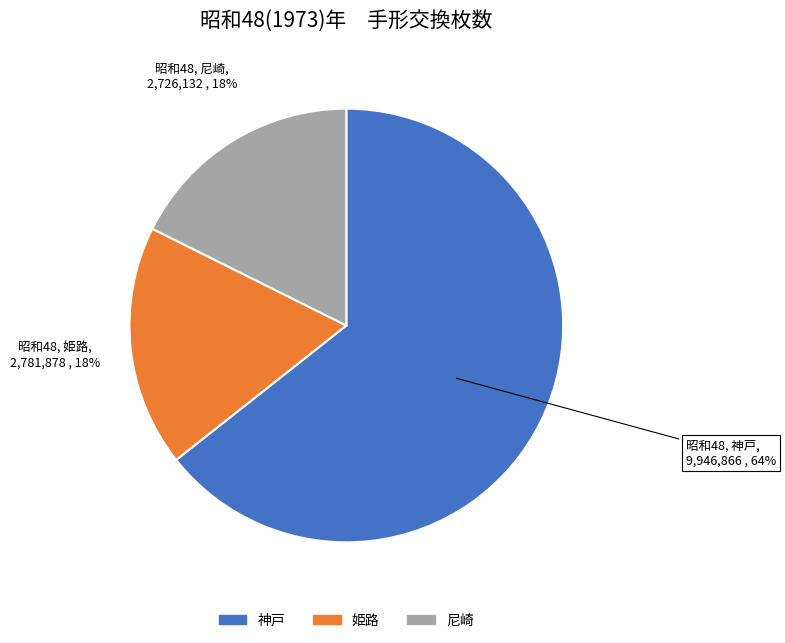

Is there any slice that represents more than half of the pie?

Yes